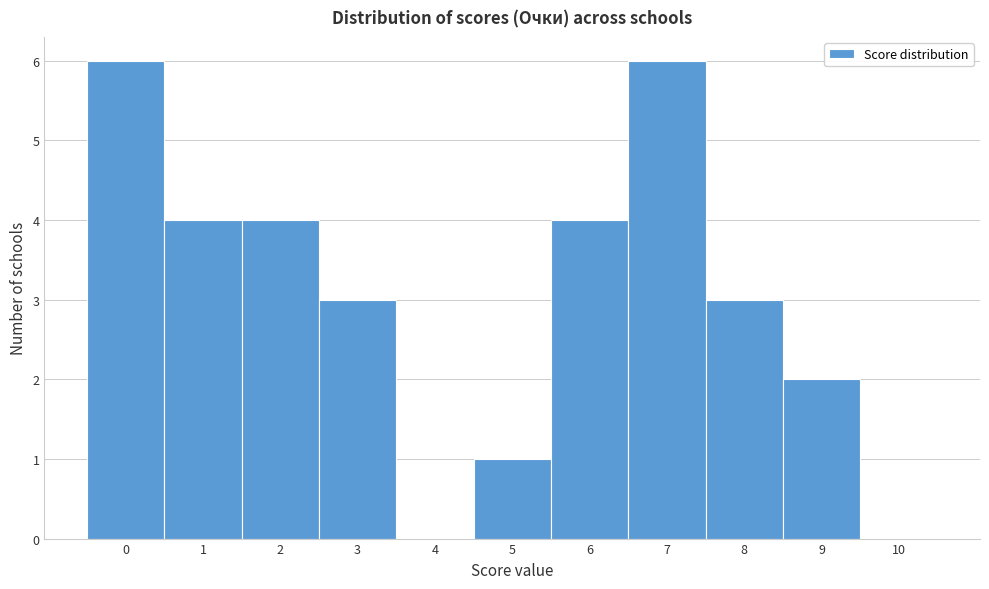

Reading left to right, list every bar in this chart as the range it spans on the x-axis followed by its height. The values are not printed on the chart, so give them approximately, as read against the axis.

-0.5 to 0.5: 6
0.5 to 1.5: 4
1.5 to 2.5: 4
2.5 to 3.5: 3
3.5 to 4.5: 0
4.5 to 5.5: 1
5.5 to 6.5: 4
6.5 to 7.5: 6
7.5 to 8.5: 3
8.5 to 9.5: 2
9.5 to 10.5: 0